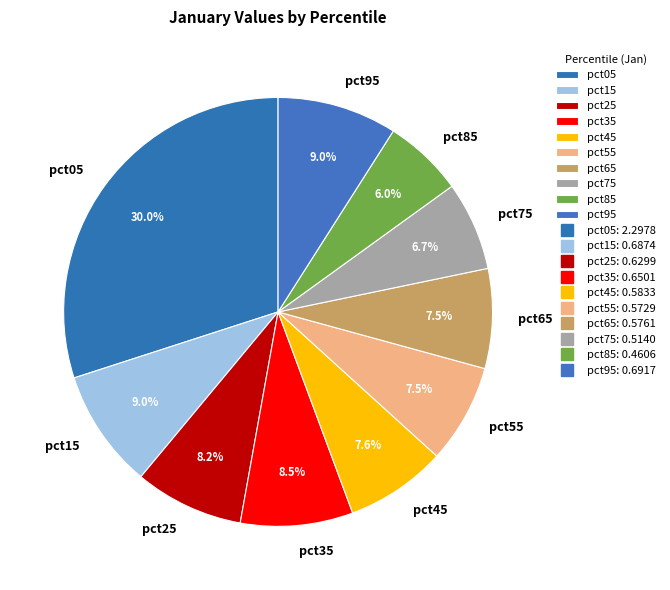

Is it true that pct35 is 1% of the pie?

False